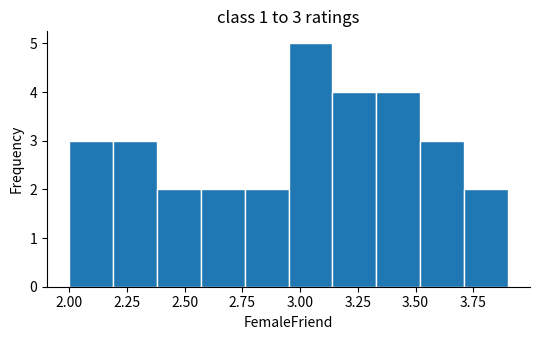

Around what value on the x-axis is the tallest bar? Give the approximate position of its centre, as read against the axis.

3.05